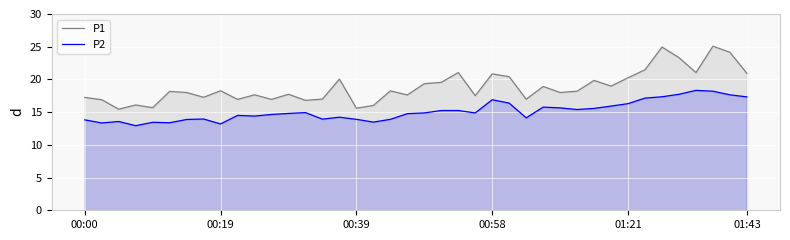

Which series has the widest spread of values?

P1